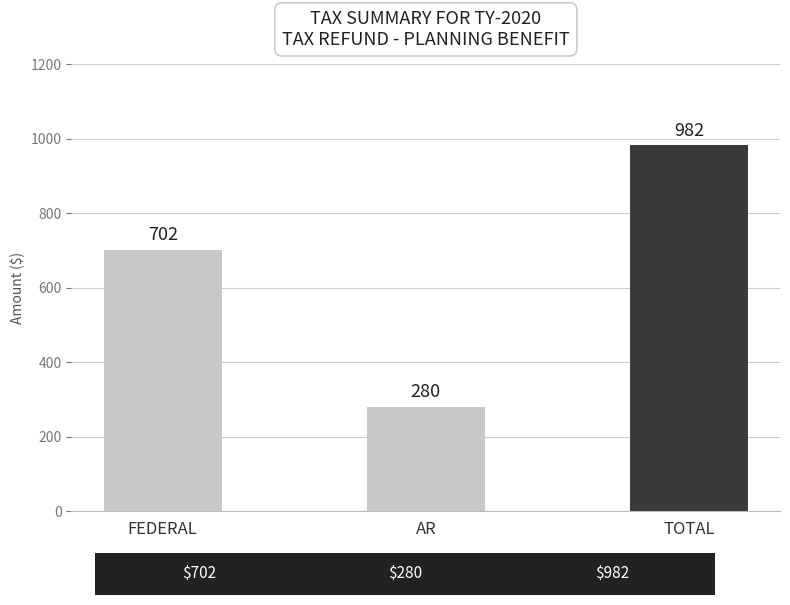

What is the approximate value at TOTAL, to the nearest 50?

1000